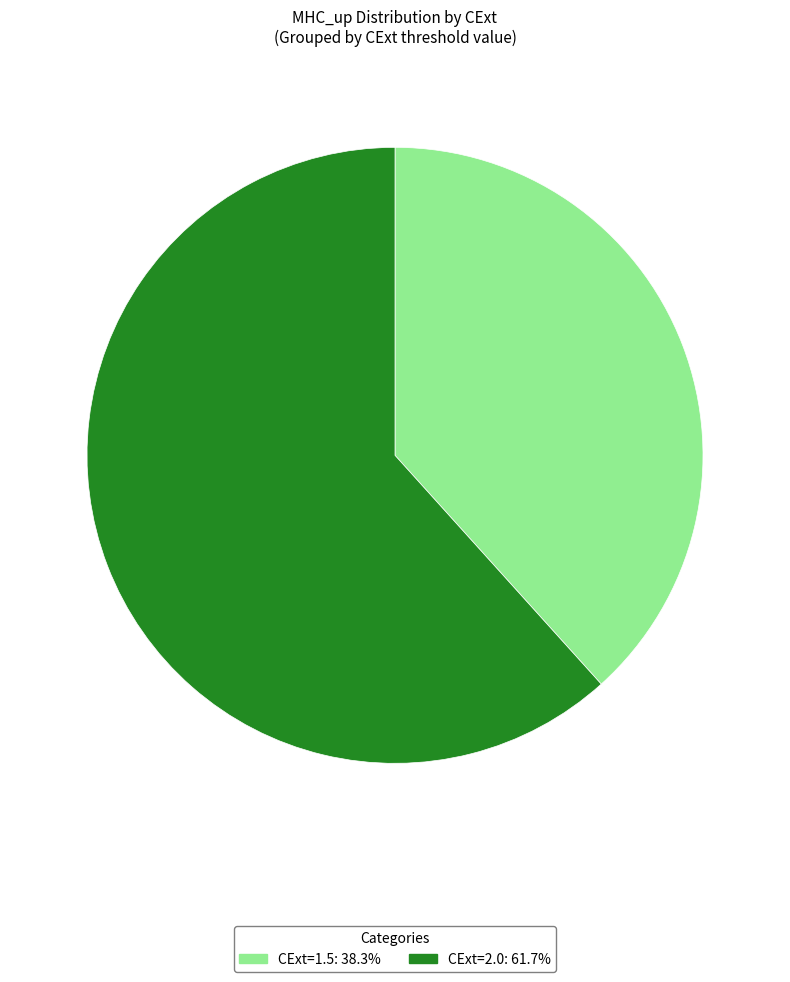

Is there any slice that represents more than half of the pie?

Yes